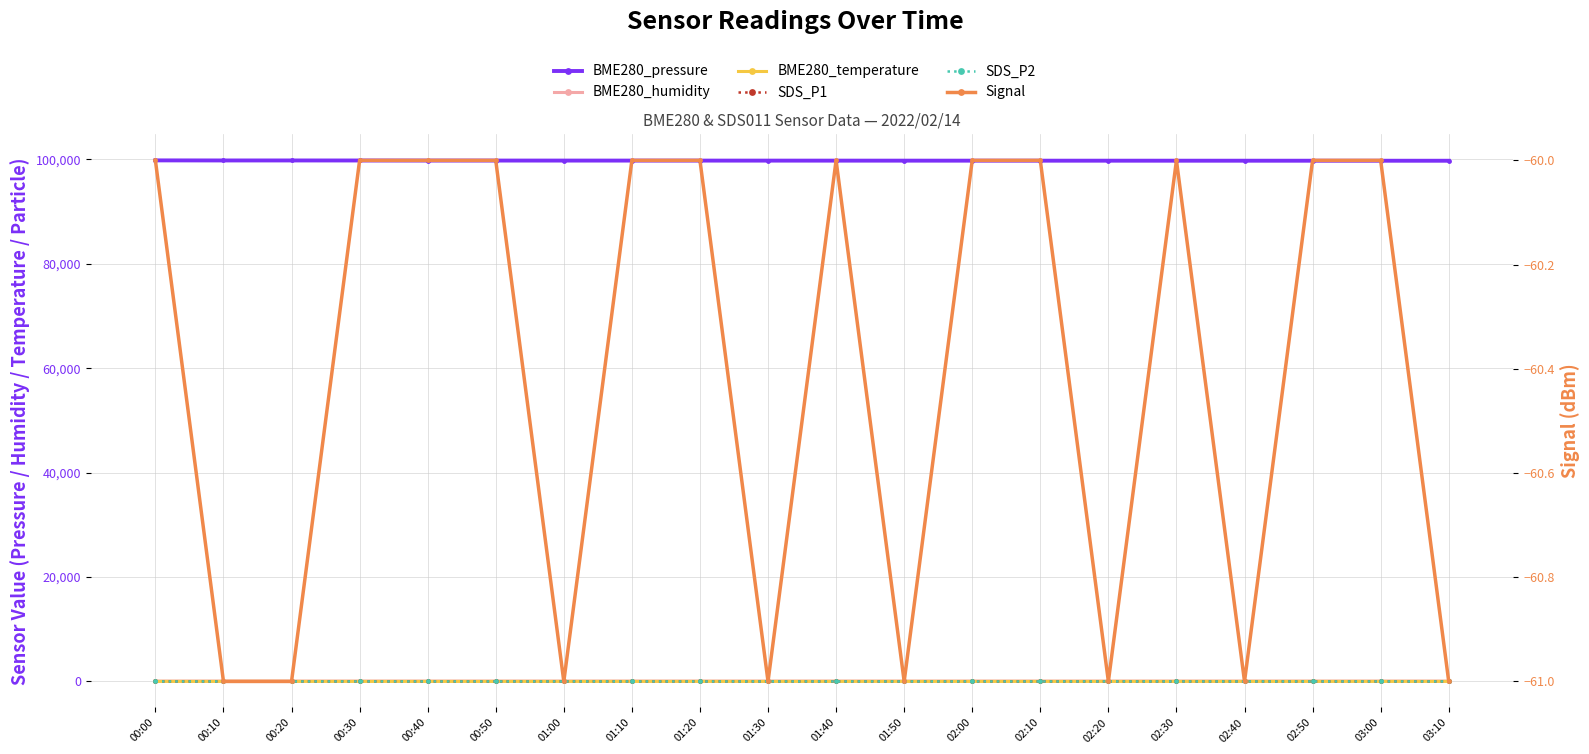

What is the total value across all series at 02:50?

99755.0